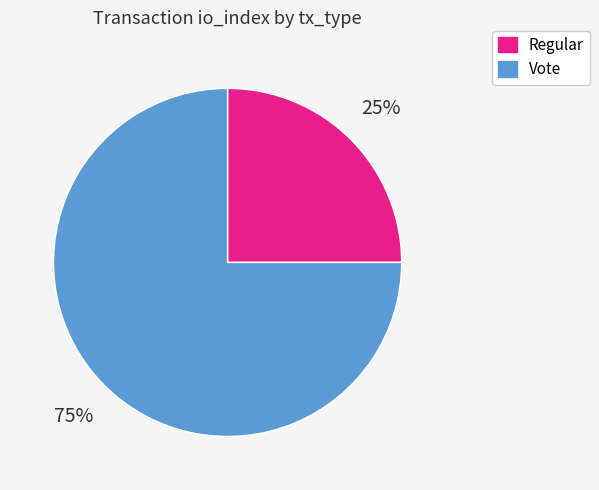

Which slice is the smallest?

Regular